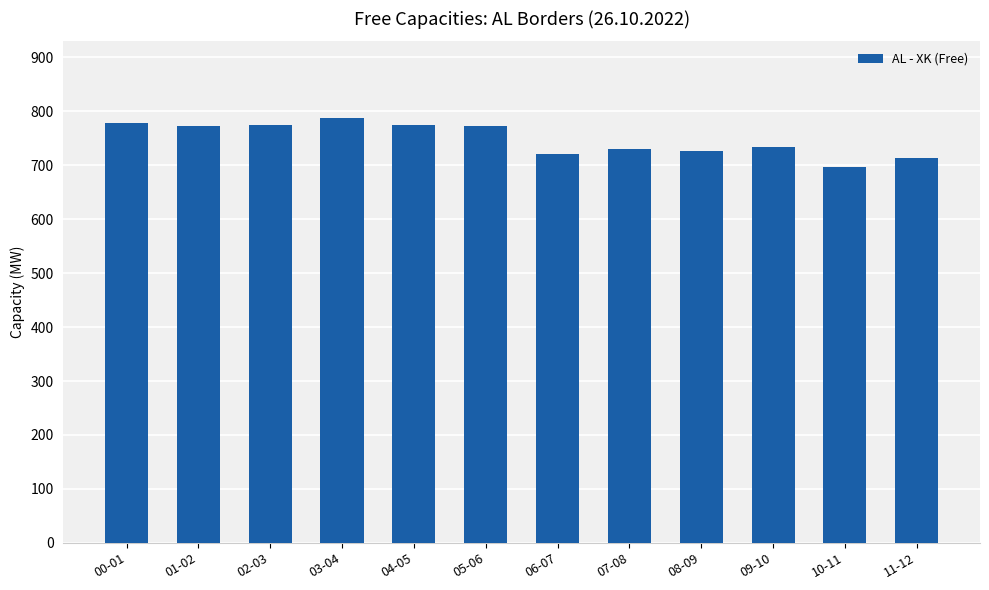

What is the value of the 11th bar from the left?

697